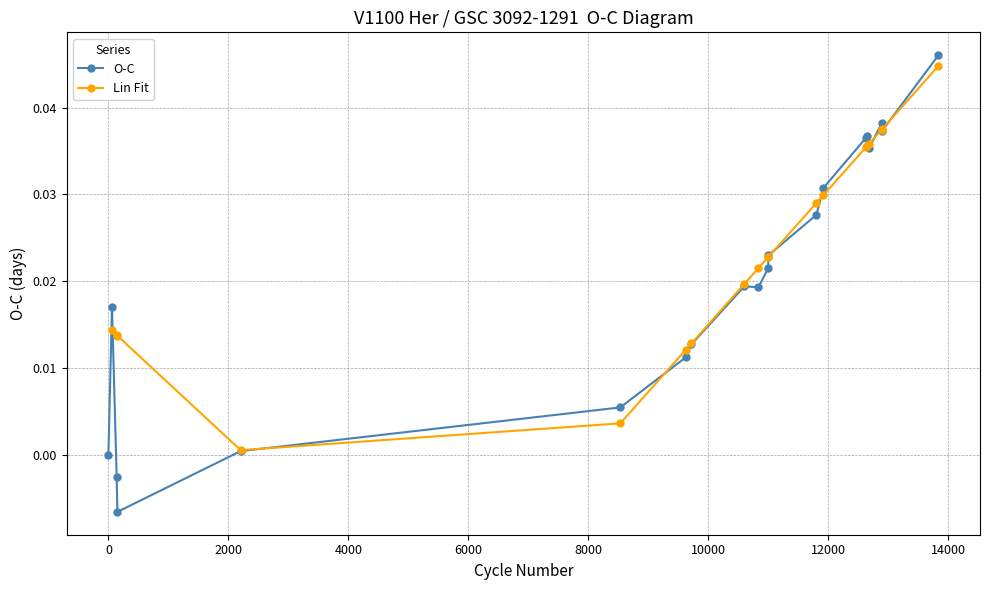

In Lin Fit, how many points are lower than both neighbors (excluding endpoints)?

1